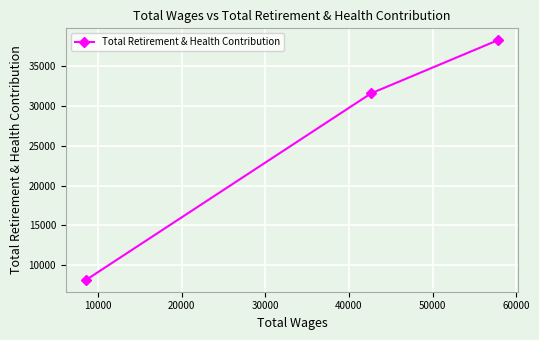

What is the value of the 1st point from the left?

8154